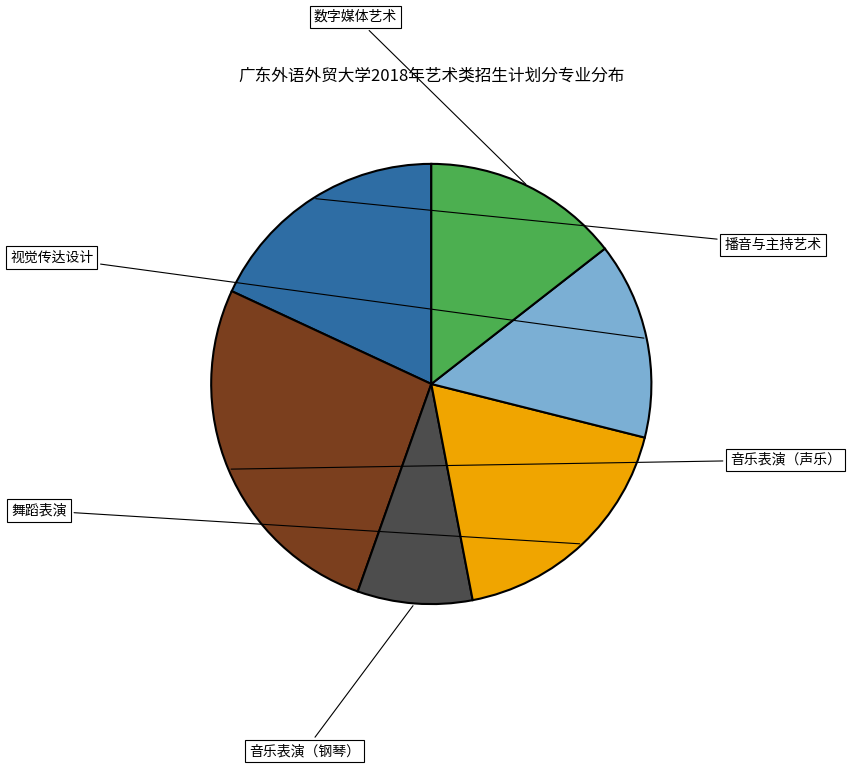

What percentage is the 音乐表演（声乐） slice, to the nearest percent?

27%